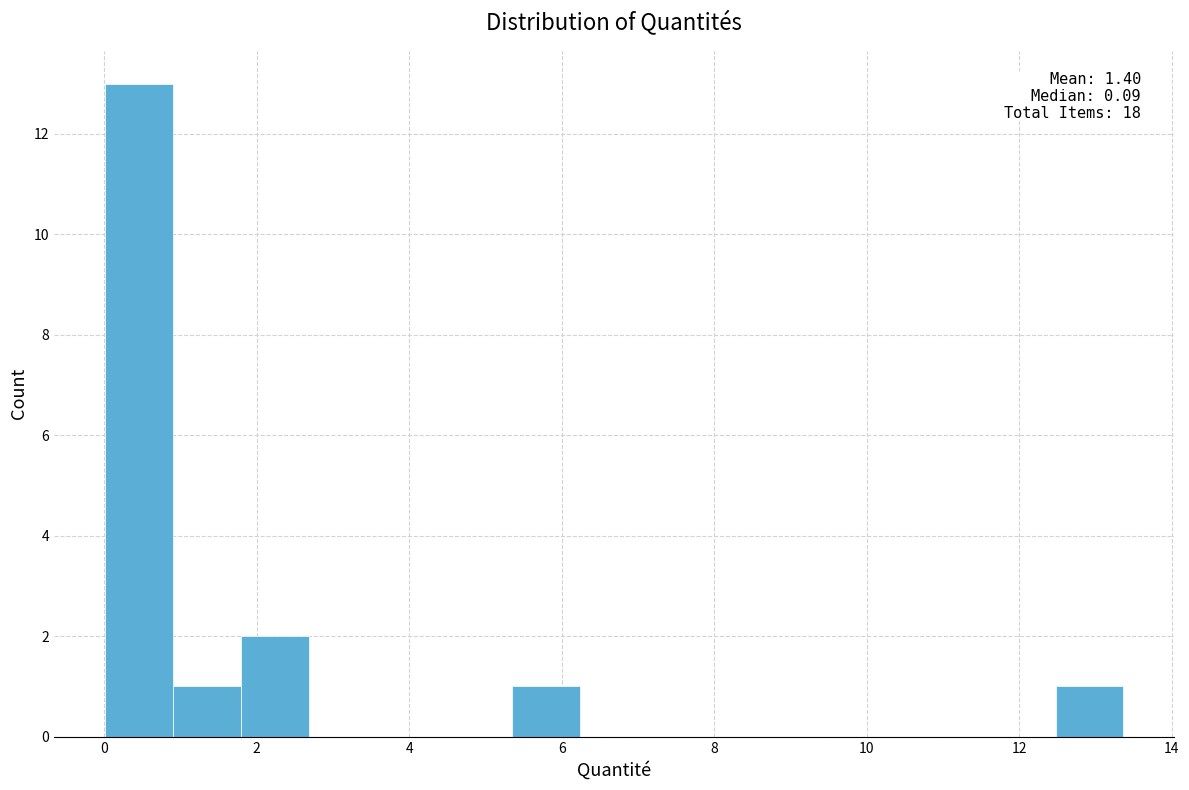

Over which range of the x-axis is the bar tallest?

0.0 to 1.0